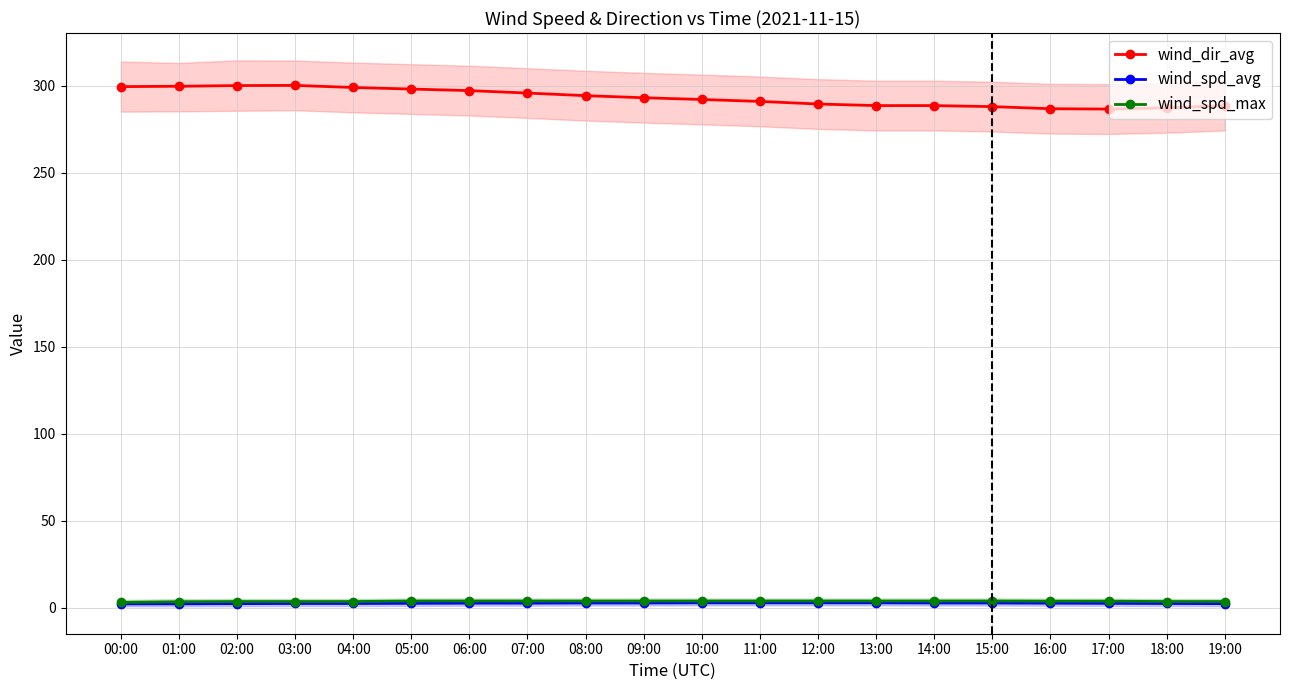

Rank the categories by wind_spd_avg value from highest to lowest.

10:00, 11:00, 12:00, 13:00, 08:00, 09:00, 14:00, 15:00, 06:00, 07:00, 16:00, 05:00, 17:00, 03:00, 04:00, 18:00, 02:00, 19:00, 00:00, 01:00